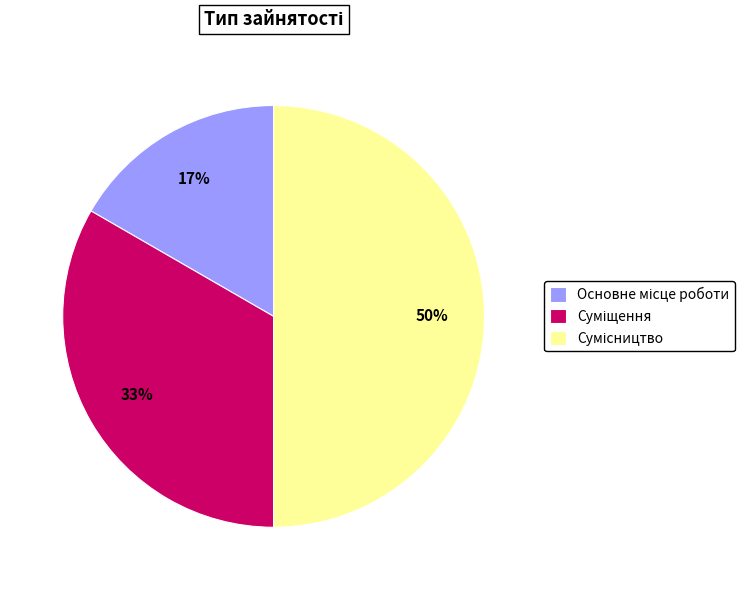

To the nearest percent, what is the difference between the largest and smallest slice percentages?

33%